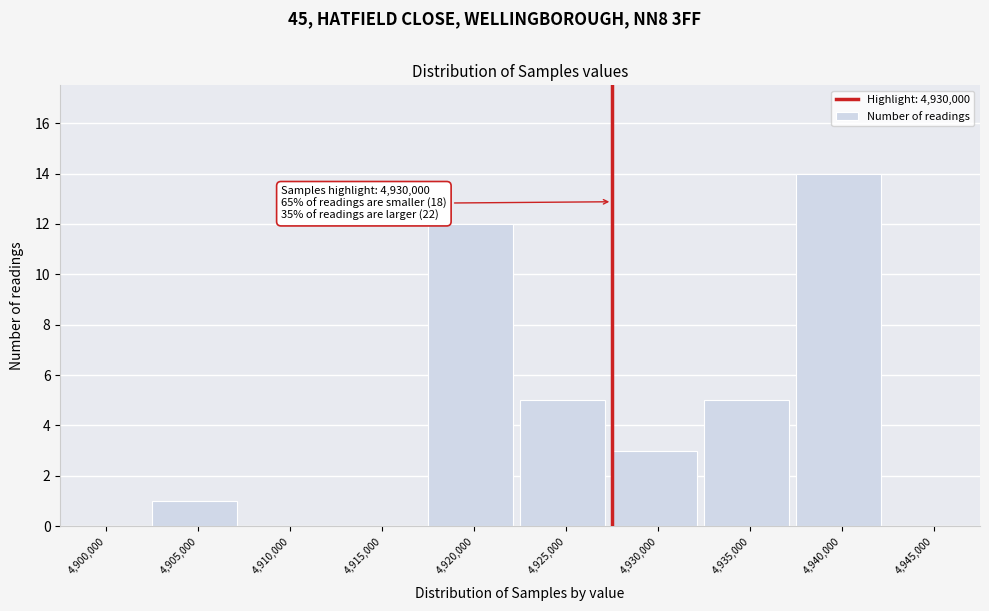

Reading left to right, extract all data points from this chart.

4,900,000=0	4,905,000=1	4,910,000=0	4,915,000=0	4,920,000=12	4,925,000=5	4,930,000=3	4,935,000=5	4,940,000=14	4,945,000=0